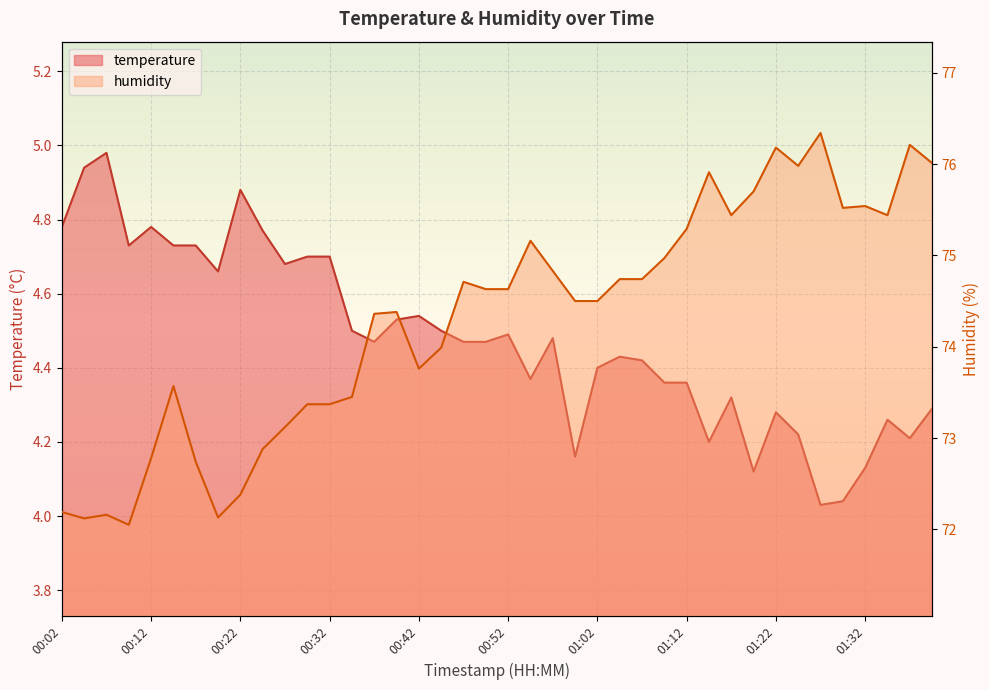

What is the total value across all series at 01:25?

80.2